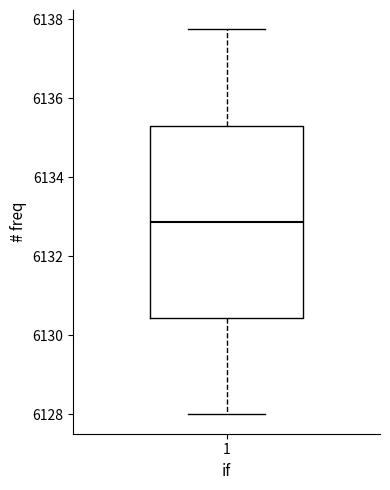

Transcribe this box plot: give where the median line is, the range the box spans, and where the two whiskers end, as read against the y-axis. The values are not printed on the chart, so give them approximately, as read against the axis.

median 6132.8, box 6130.4 to 6135.4, whiskers 6128.0 to 6137.8